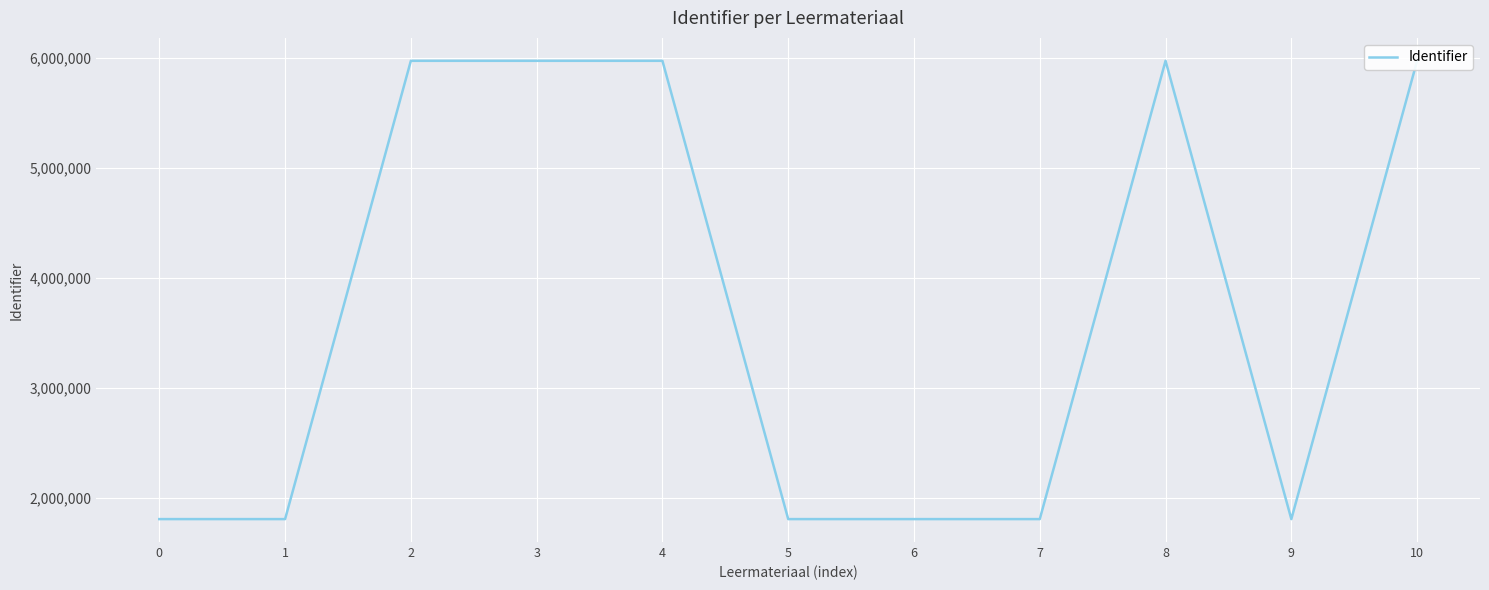

What is the smallest value displayed?

1810478